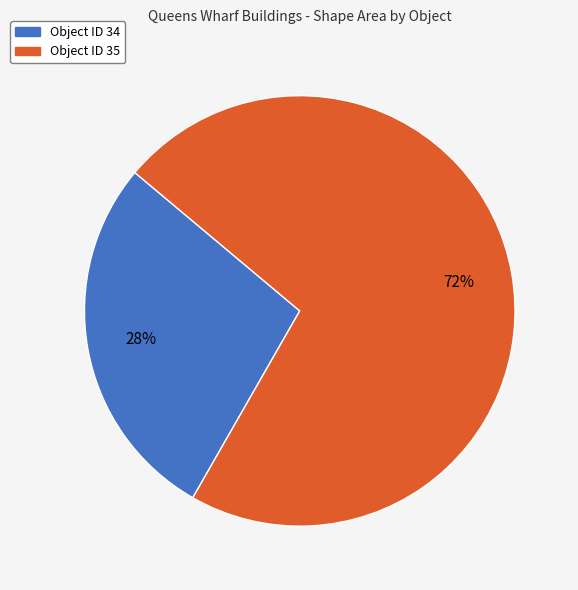

The Object ID 34 slice represents 28% of the pie. True or false?

True